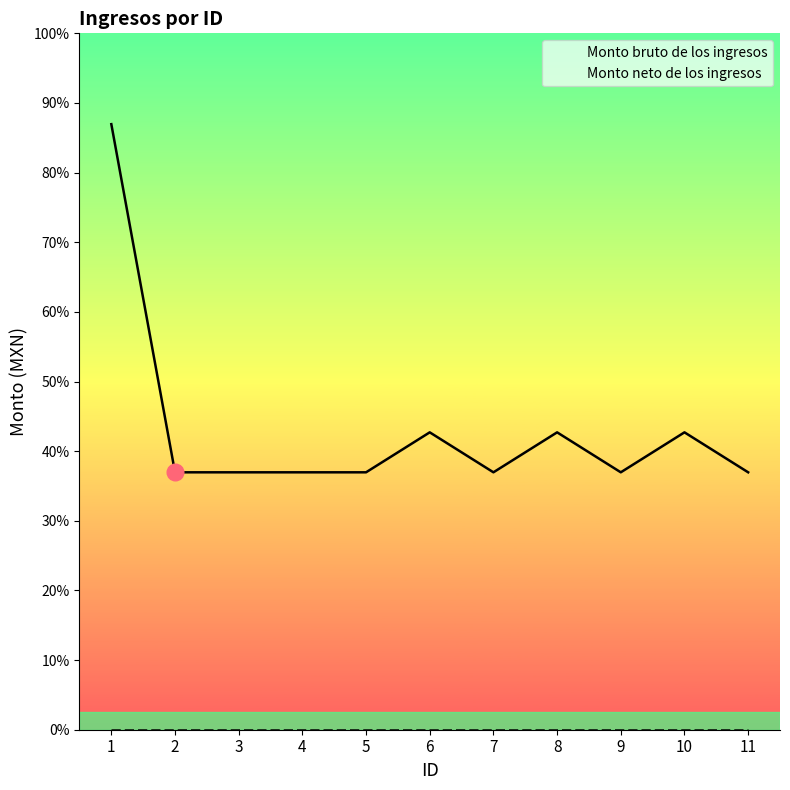

The chart shows a value of 5583 at 11. True or false?

True